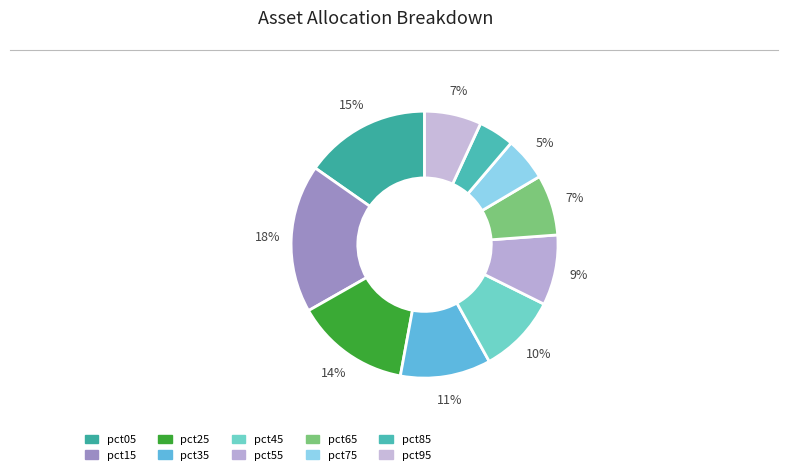

To the nearest percent, what is the average slice percentage?

10%